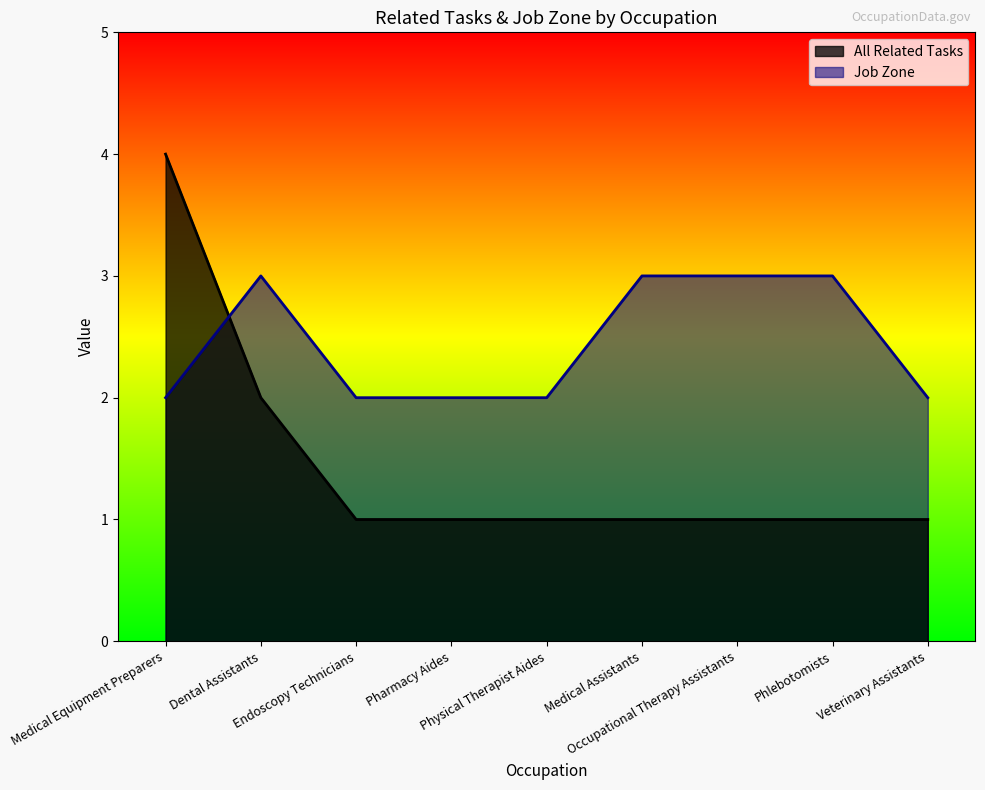

Which series changed the most between Medical Equipment Preparers and Phlebotomists?

All Related Tasks